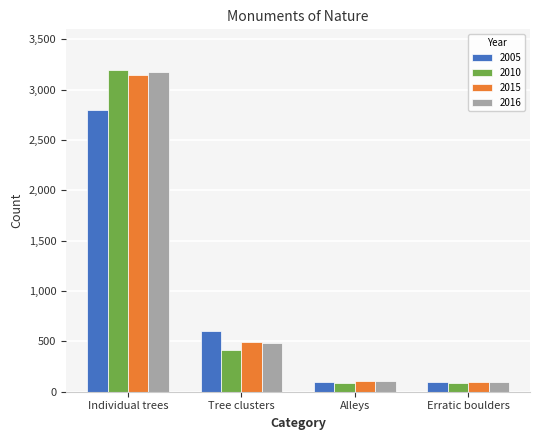

Is it true that 2005 equals 1026 at Individual trees?

False